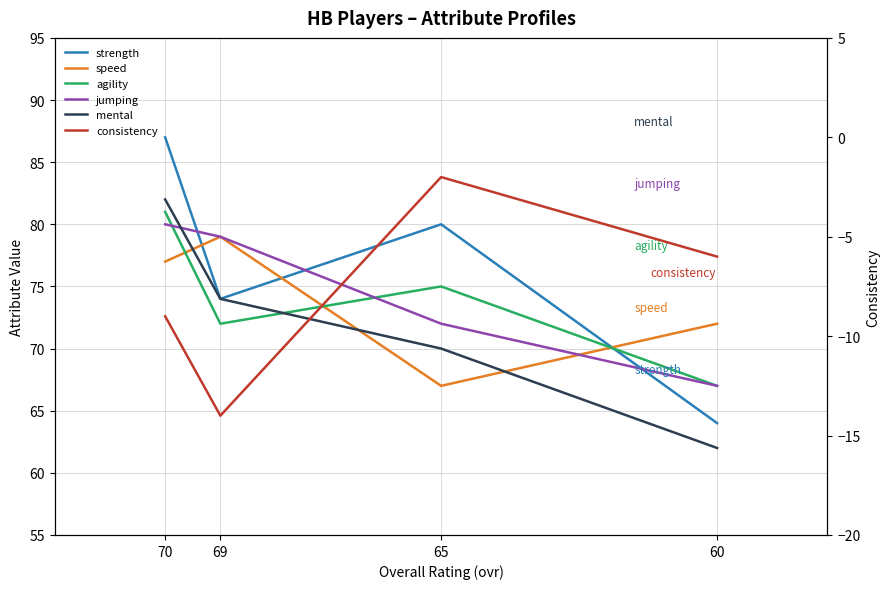

How many lines are shown in the chart?

6